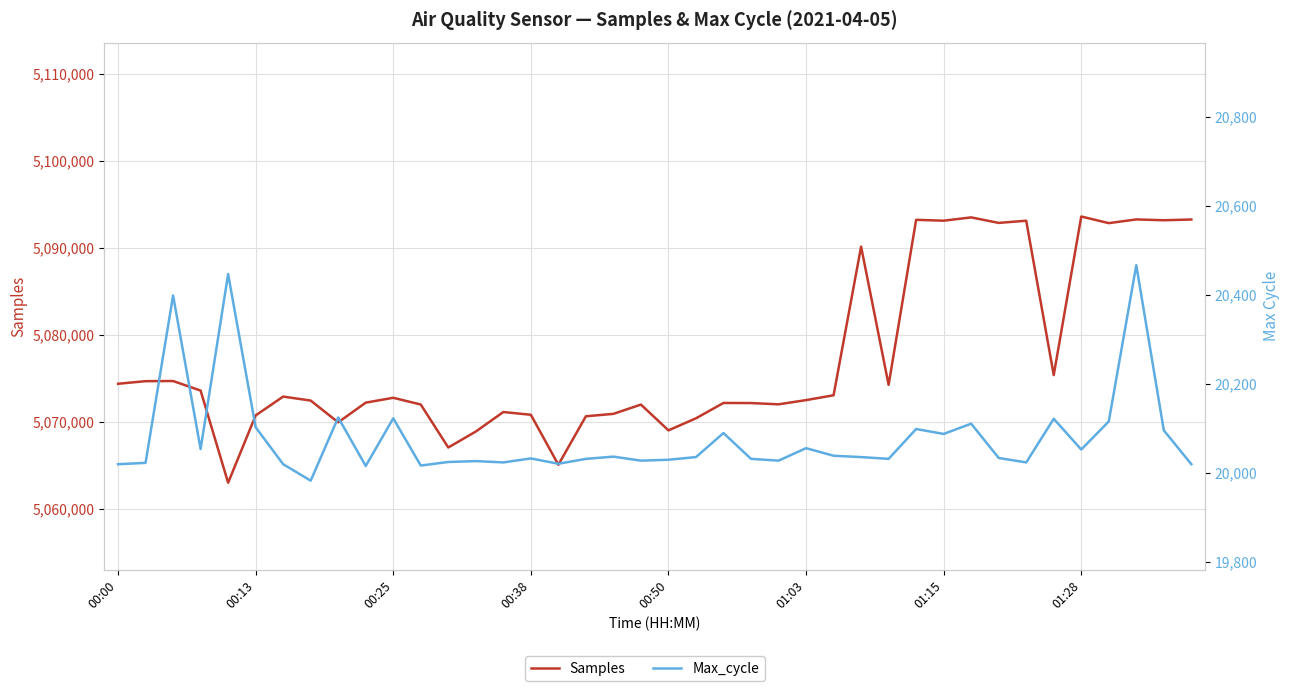

Is the value of Samples at 32 greater than the value of Max_cycle at 12?

Yes